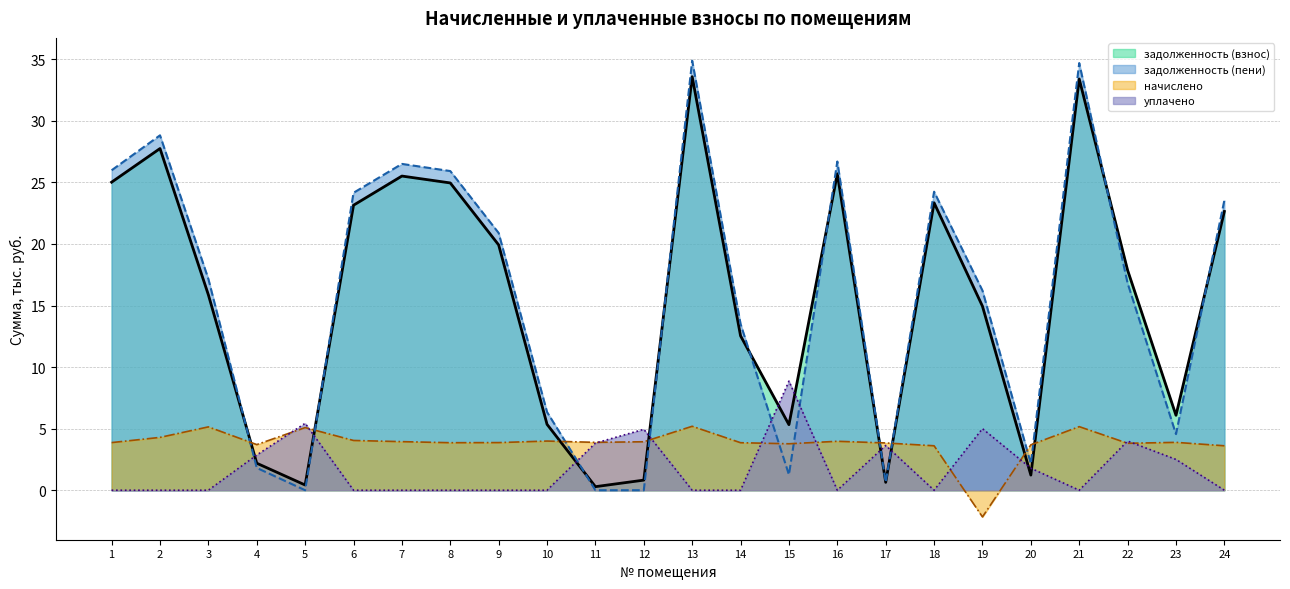

What are all the series names shown in the legend?

задолженность (взнос), задолженность (пени), начислено, уплачено